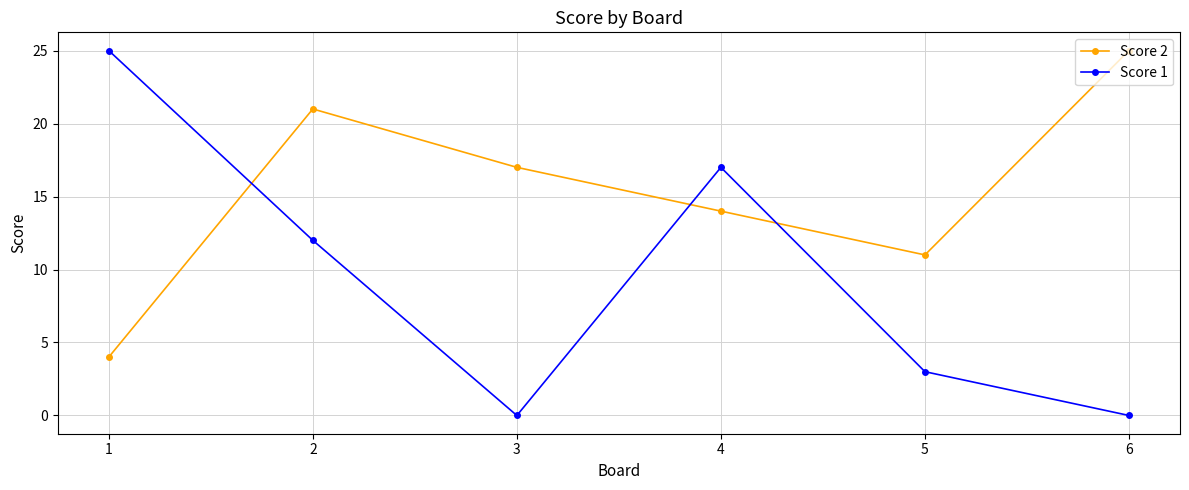

Between 3 and 5, which series saw the biggest shift?

Score 2